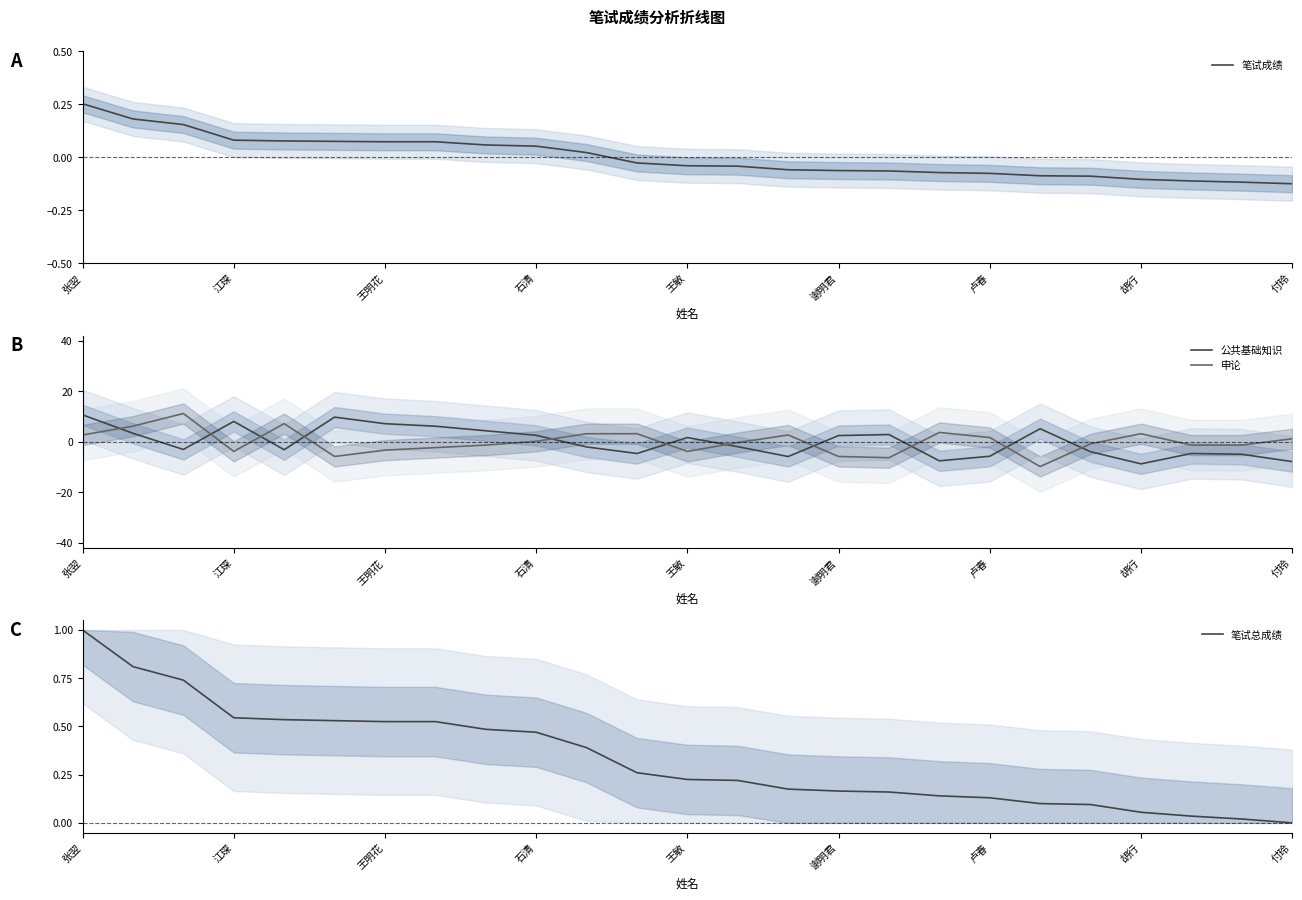

True or false: 笔试总成绩 has a value of 0.2 at 14.

True